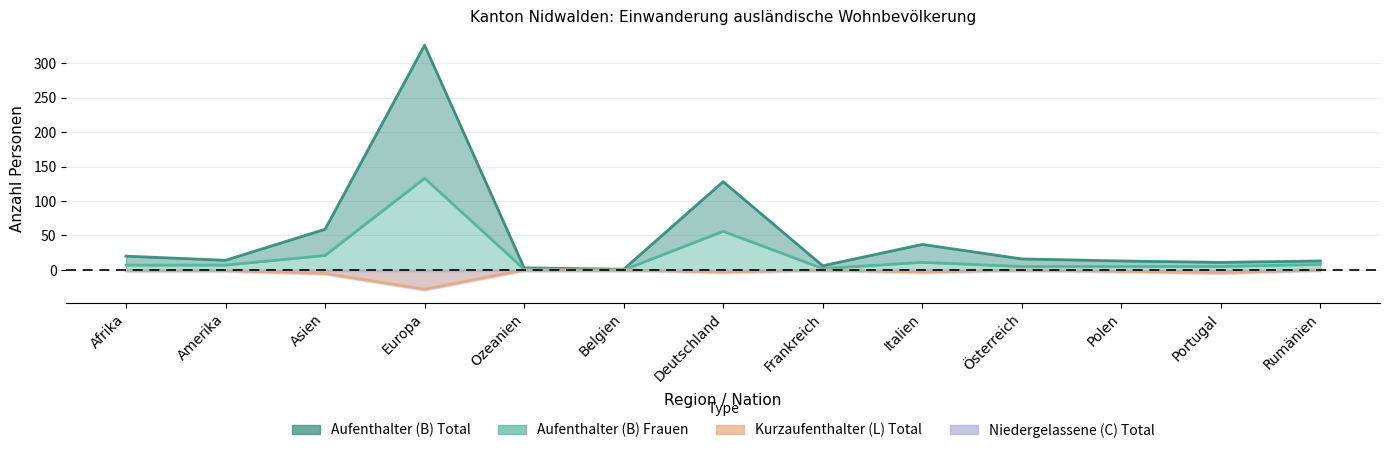

What is the average value of the Kurzaufenthalter (L) Total series?

-4